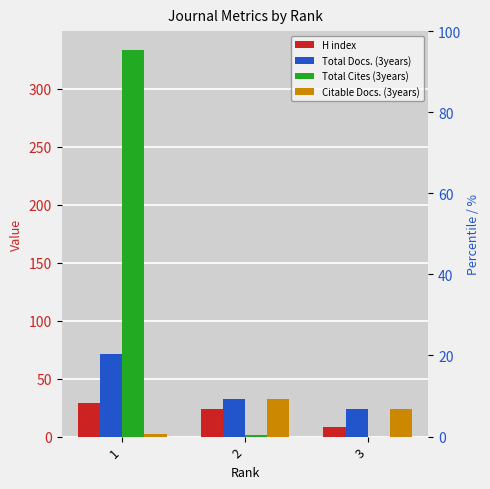

At which category does the chart reach its peak across all series?

1